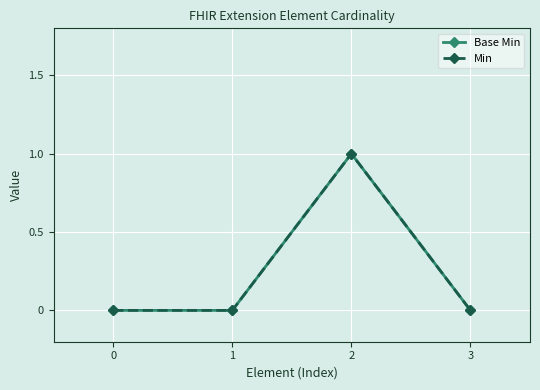

What is the sum of all Base Min values?

1